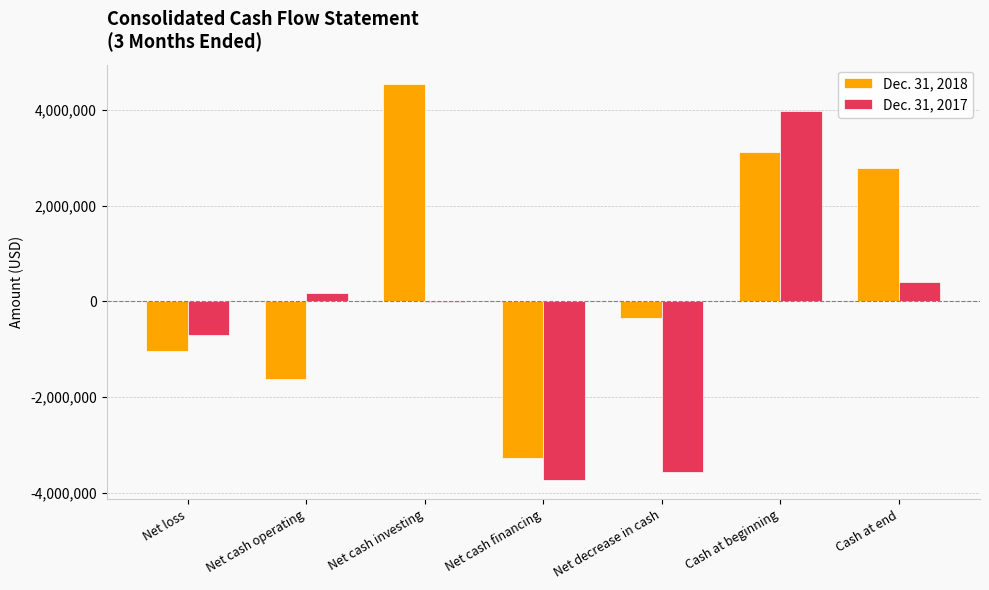

How many positive values does the Dec. 31, 2018 series have?

3